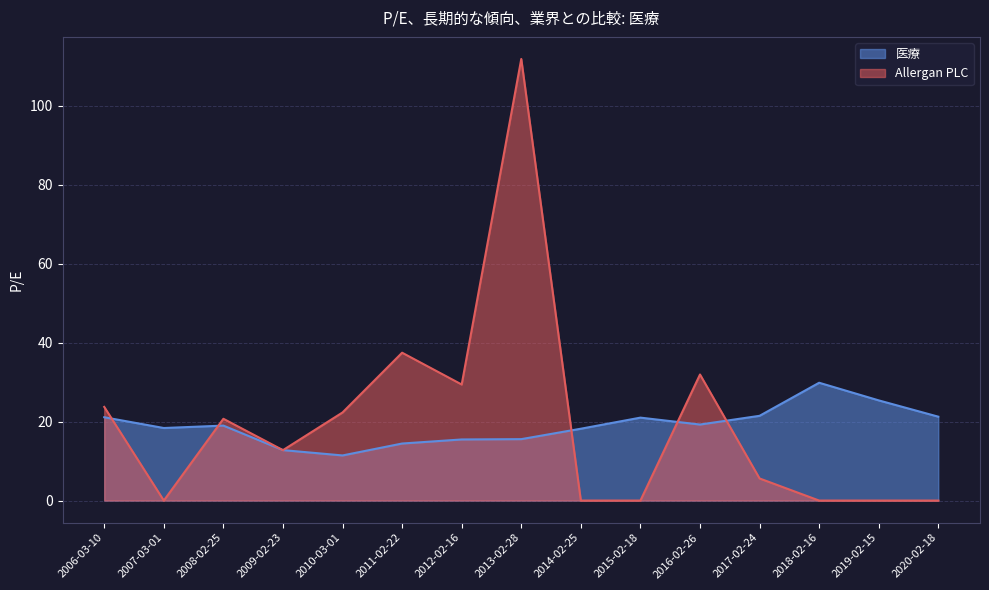

Is it true that 医療 equals 14.1 at 2017-02-24?

False